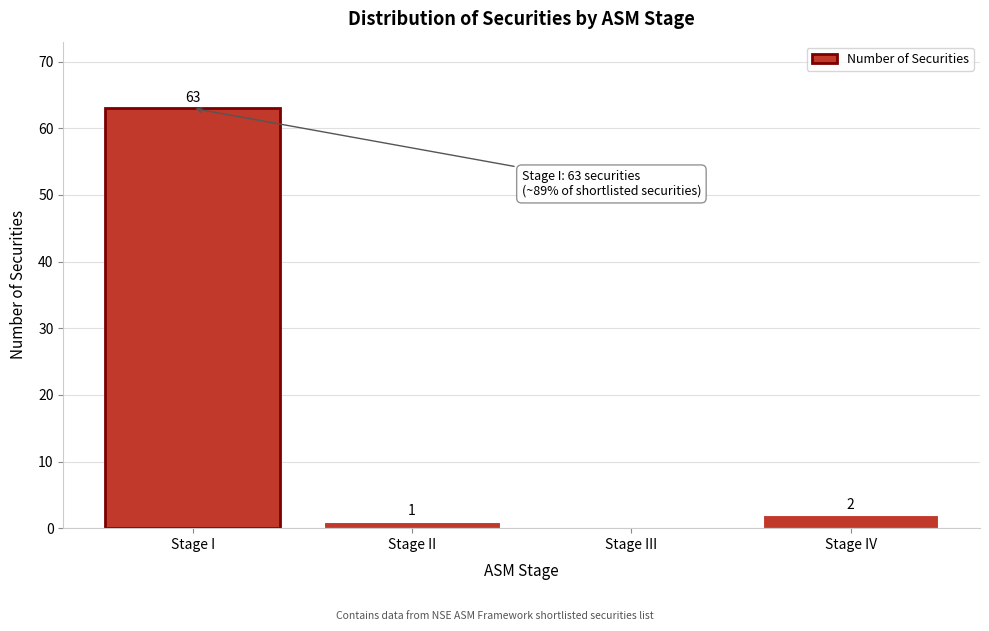

Reading left to right, what are all the values shown in this chart?

Stage I=63	Stage II=1	Stage III=0	Stage IV=2